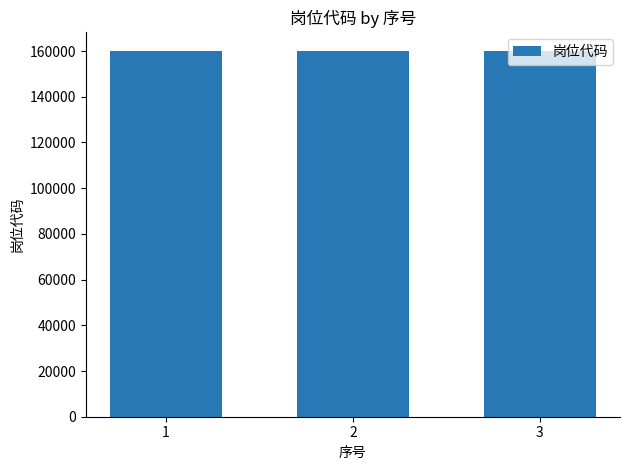

Is it true that the value at 1 is 66238?

False